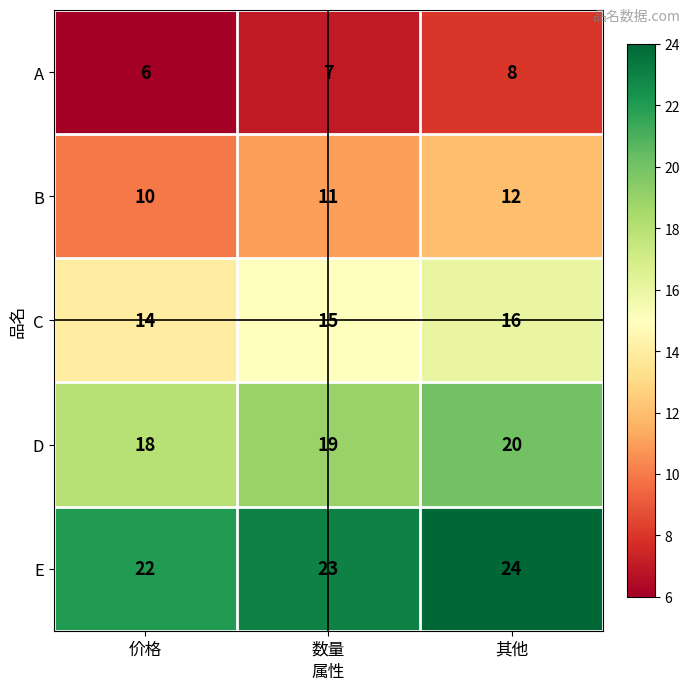

Reading left to right, transcribe all the data shown in this chart.

A: 价格=6	数量=7	其他=8
B: 价格=10	数量=11	其他=12
C: 价格=14	数量=15	其他=16
D: 价格=18	数量=19	其他=20
E: 价格=22	数量=23	其他=24